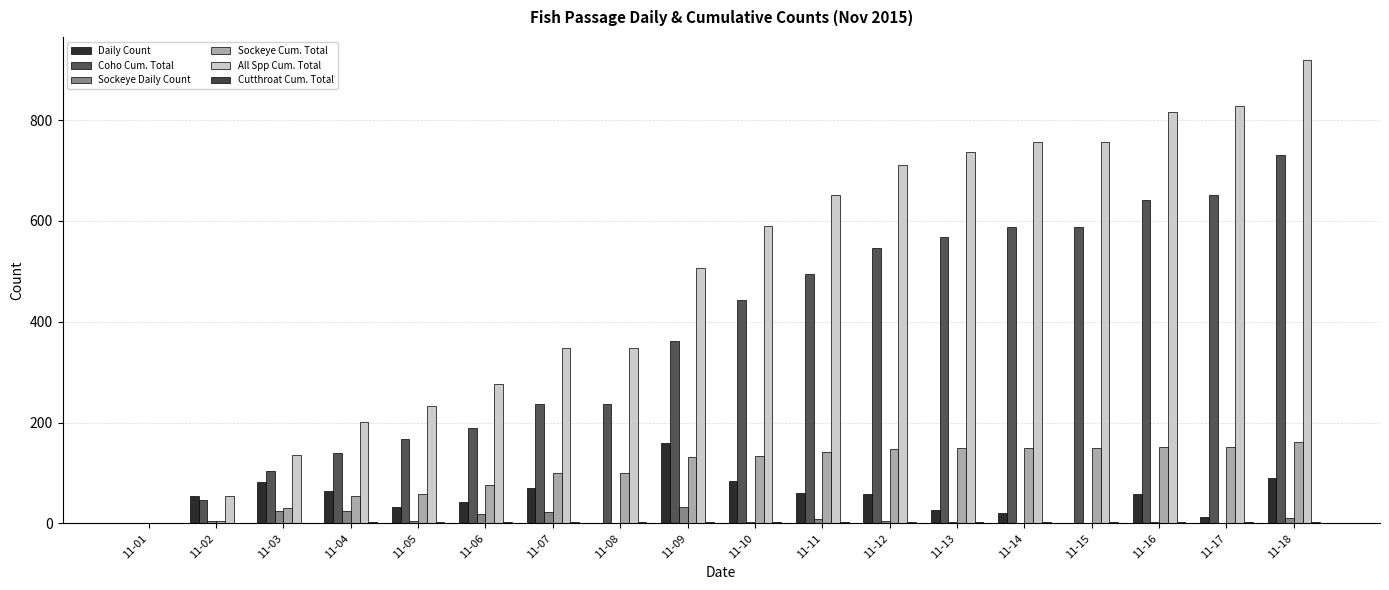

Which has a higher value, 11-17 or 11-11?

11-11